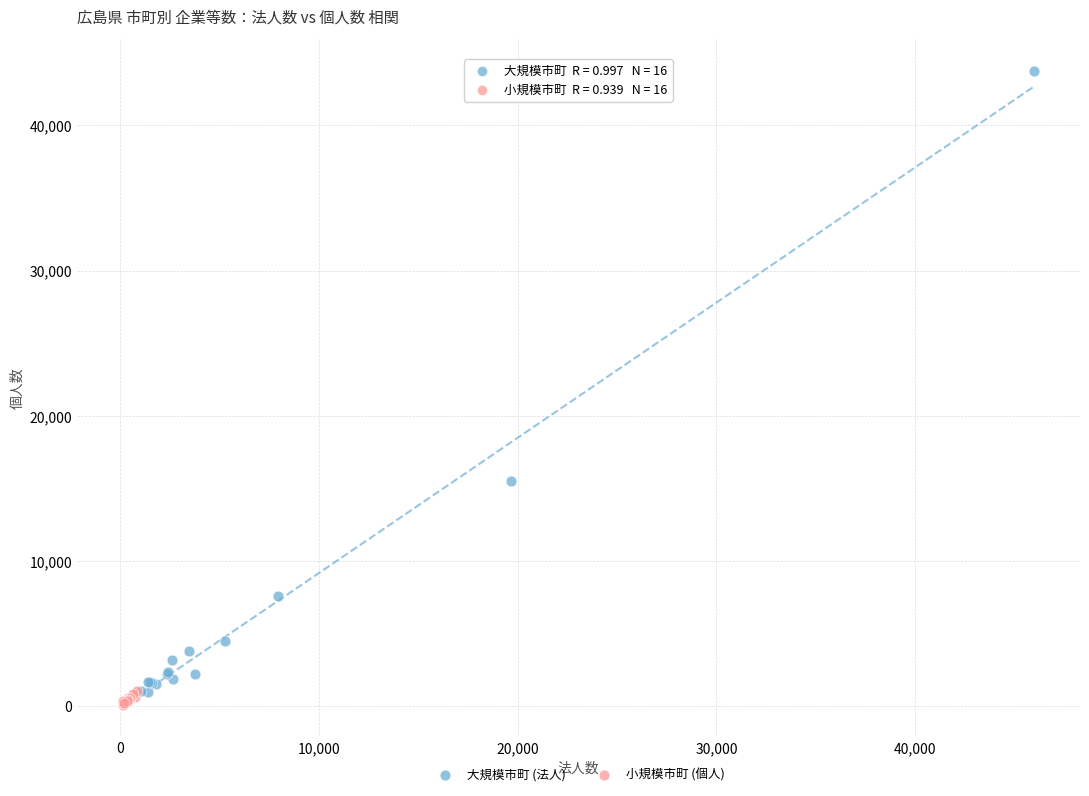

Which series contains the highest Y value?

大規模市町 (法人)